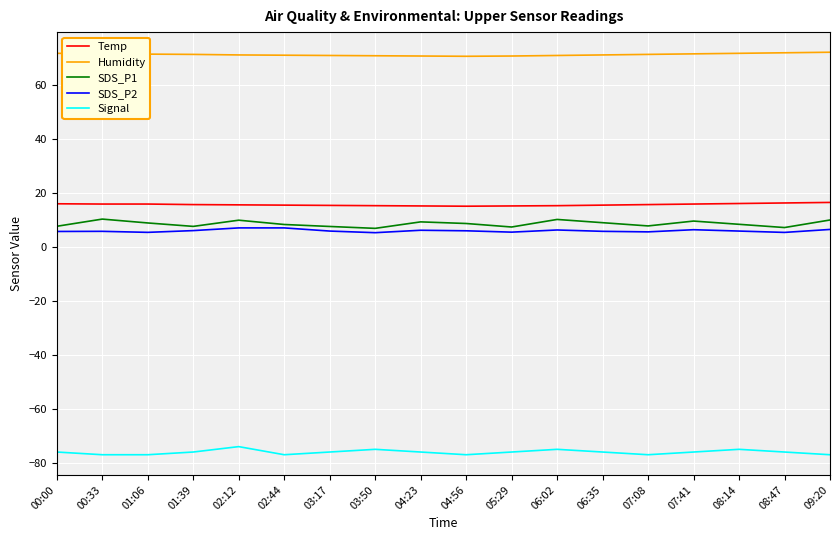

What is the spread (max minus min) of values at 06:02?

145.8